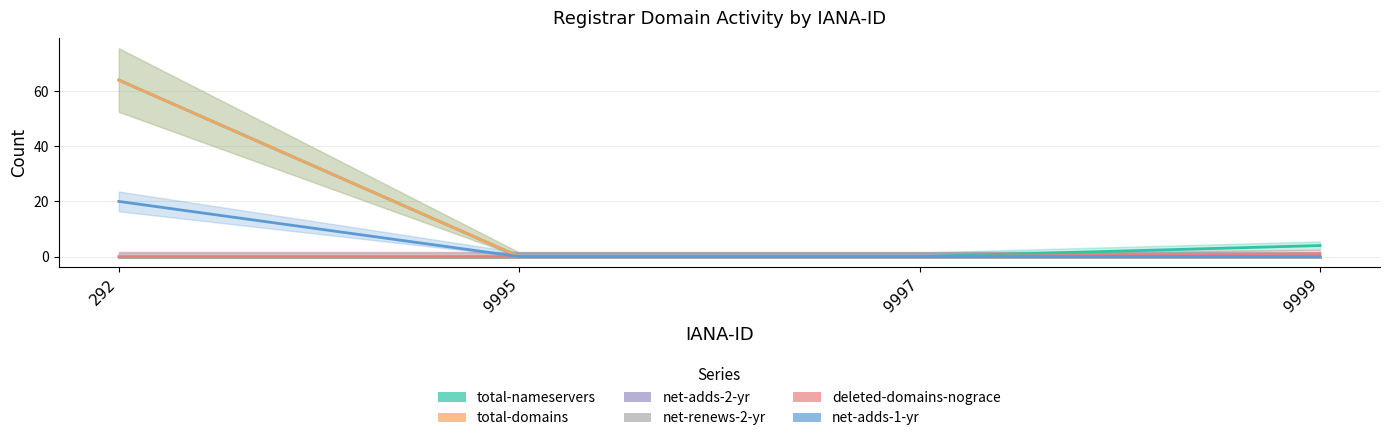

At how many categories does at least one series exceed 23?

1